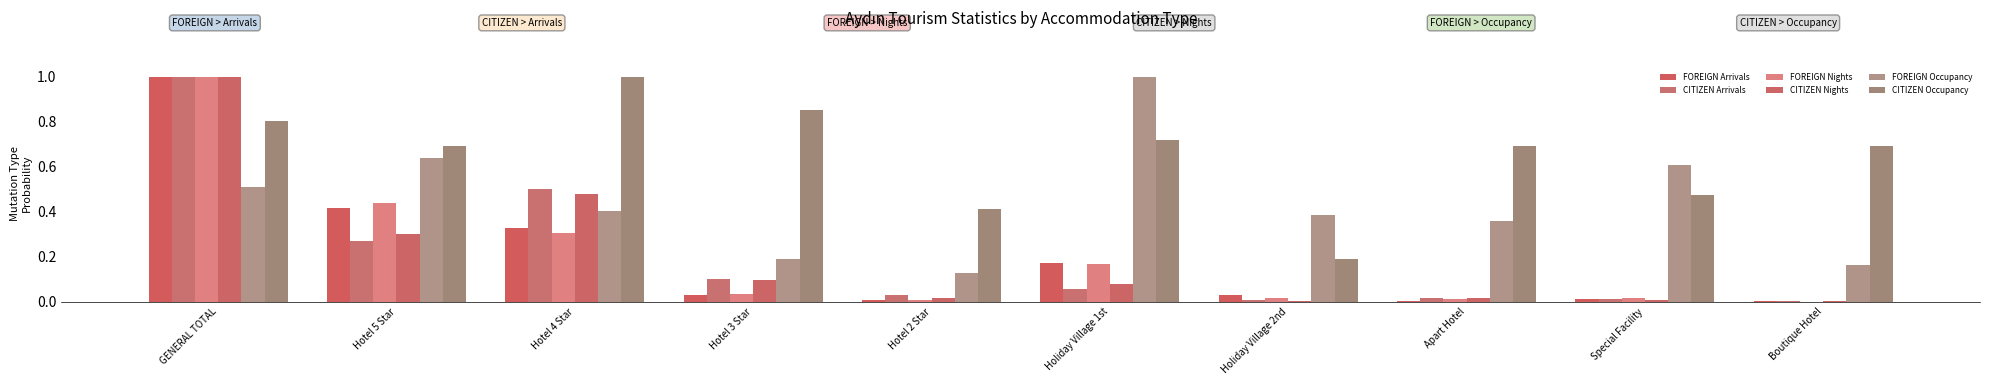

At which category is the sum across all series the highest?

GENERAL TOTAL